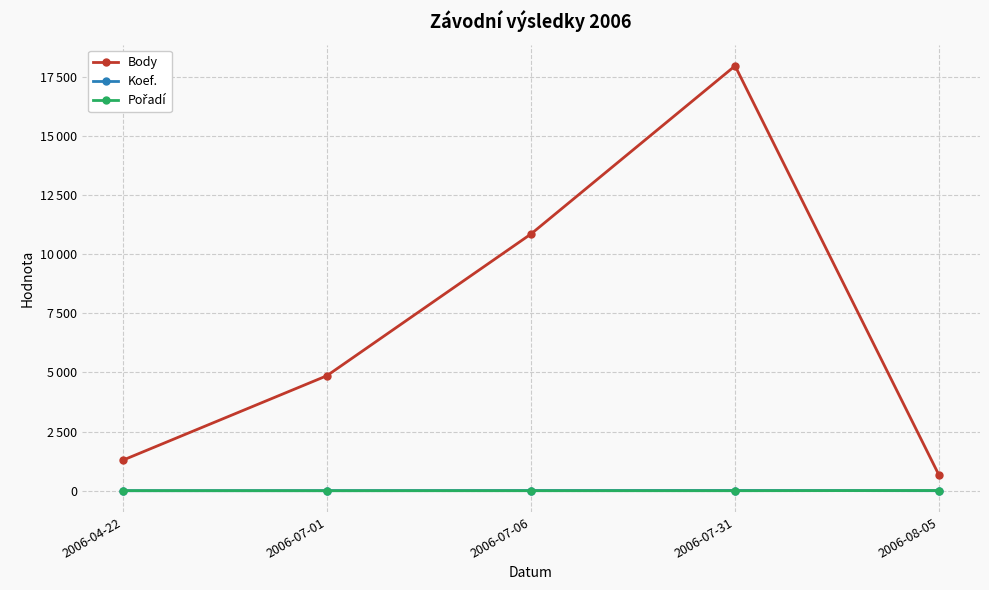

Is this an area chart (filled region under the line)?

No